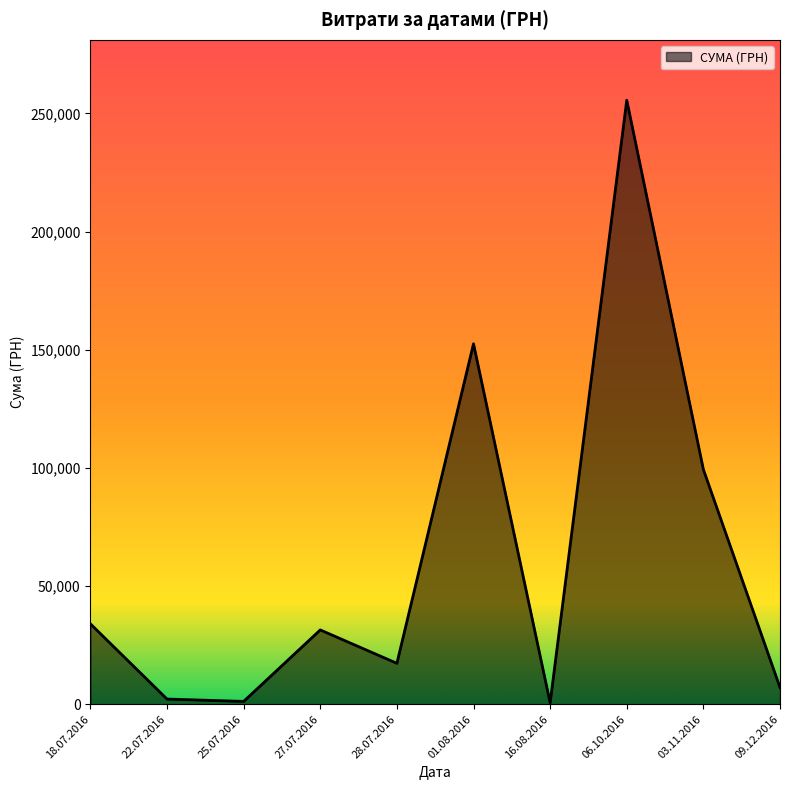

True or false: there are more than 2 points higher than both neighbors.

True